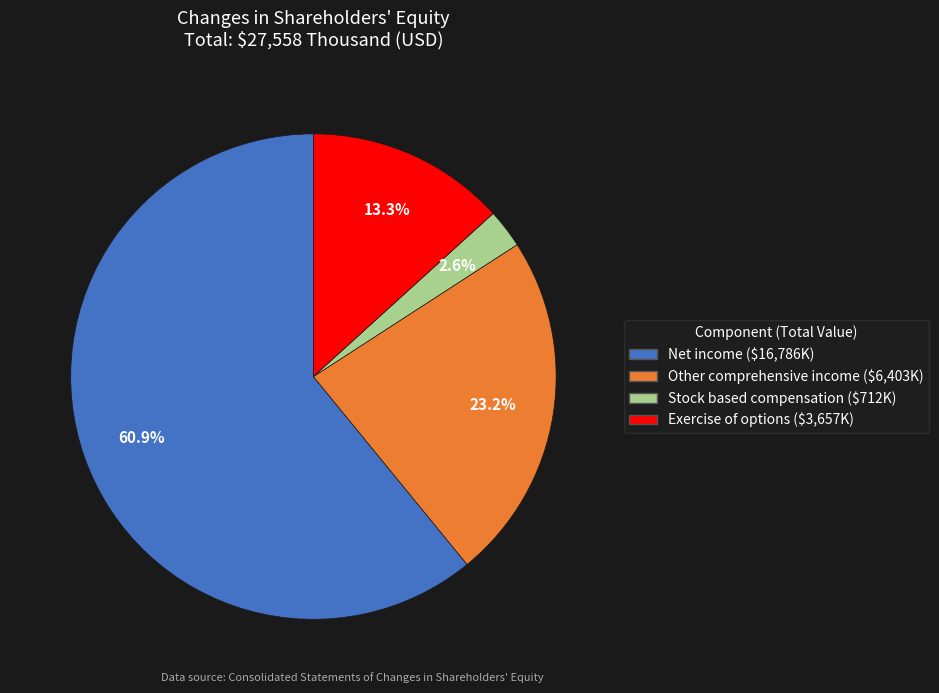

Rank the categories by value from lowest to highest.

Stock based compensation, Exercise of options, Other comprehensive income, Net income